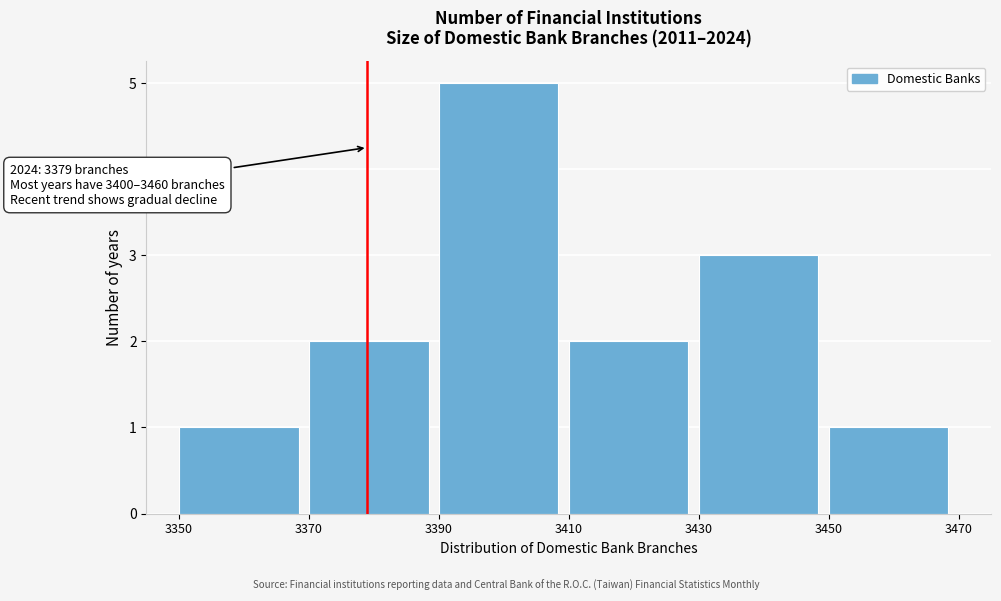

Over which range of the x-axis is the bar tallest?

3390 to 3410